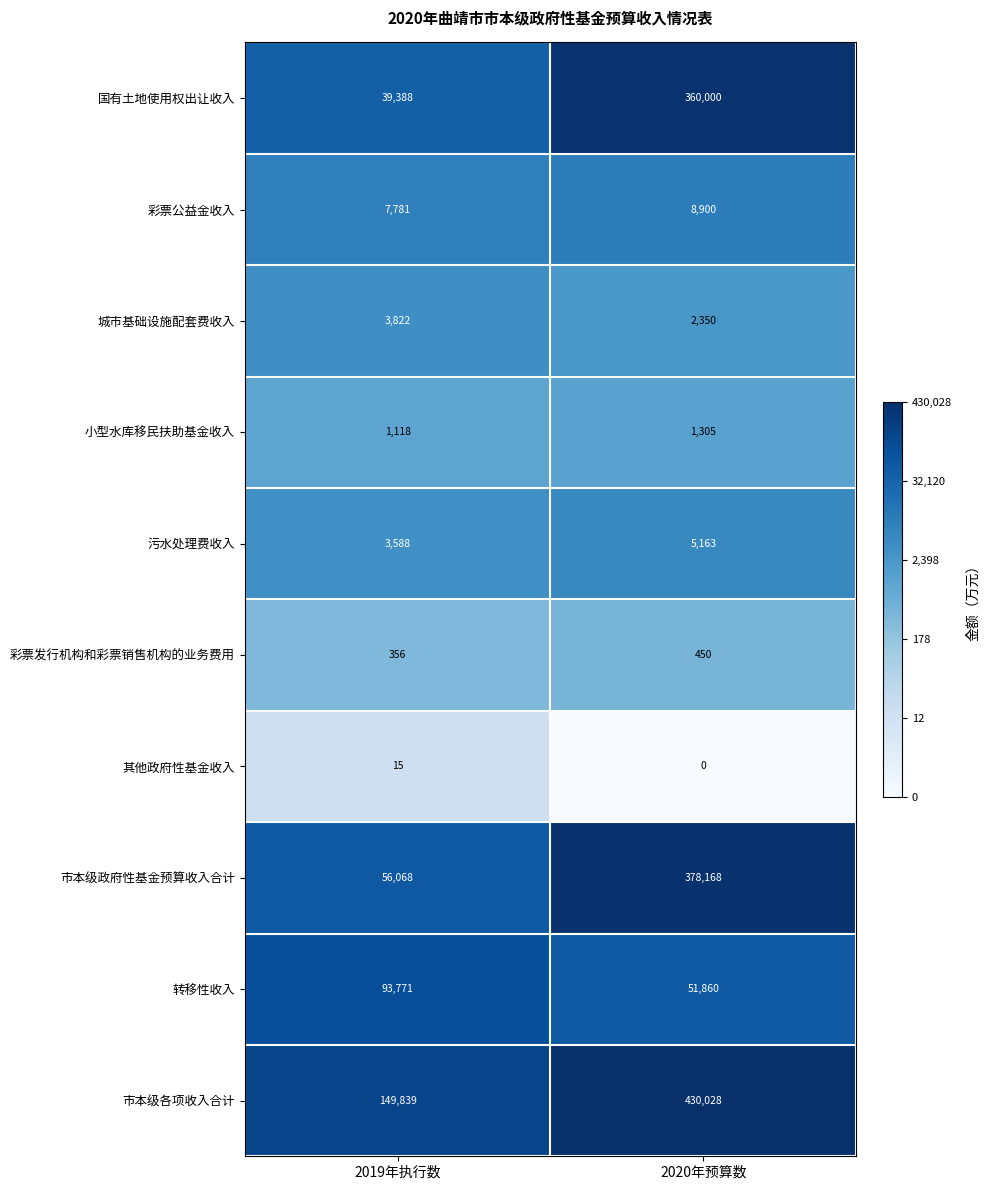

At 2020年预算数, list the series in order from smallest to largest.

其他政府性基金收入, 彩票发行机构和彩票销售机构的业务费用, 小型水库移民扶助基金收入, 城市基础设施配套费收入, 污水处理费收入, 彩票公益金收入, 转移性收入, 国有土地使用权出让收入, 市本级政府性基金预算收入合计, 市本级各项收入合计